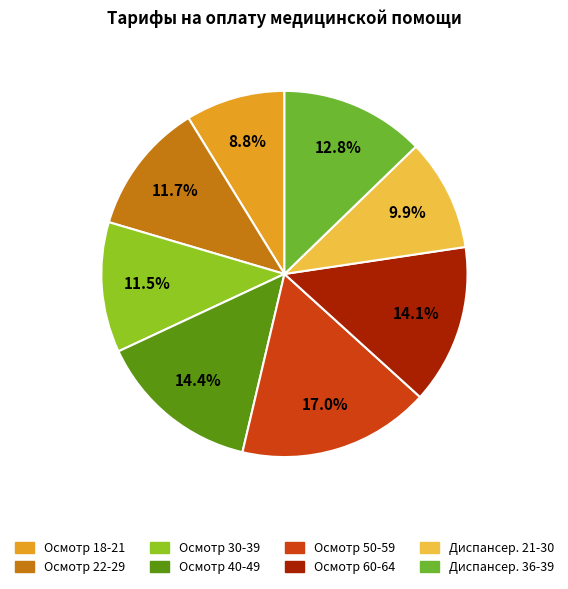

Count the number of slices in the pie.

8